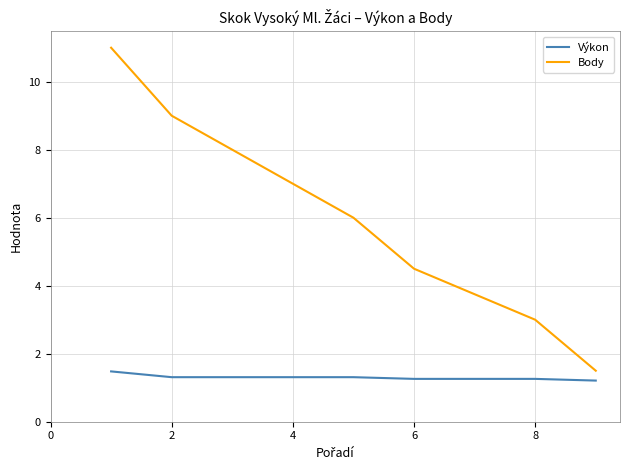

What is the average value of the Výkon series?

1.3